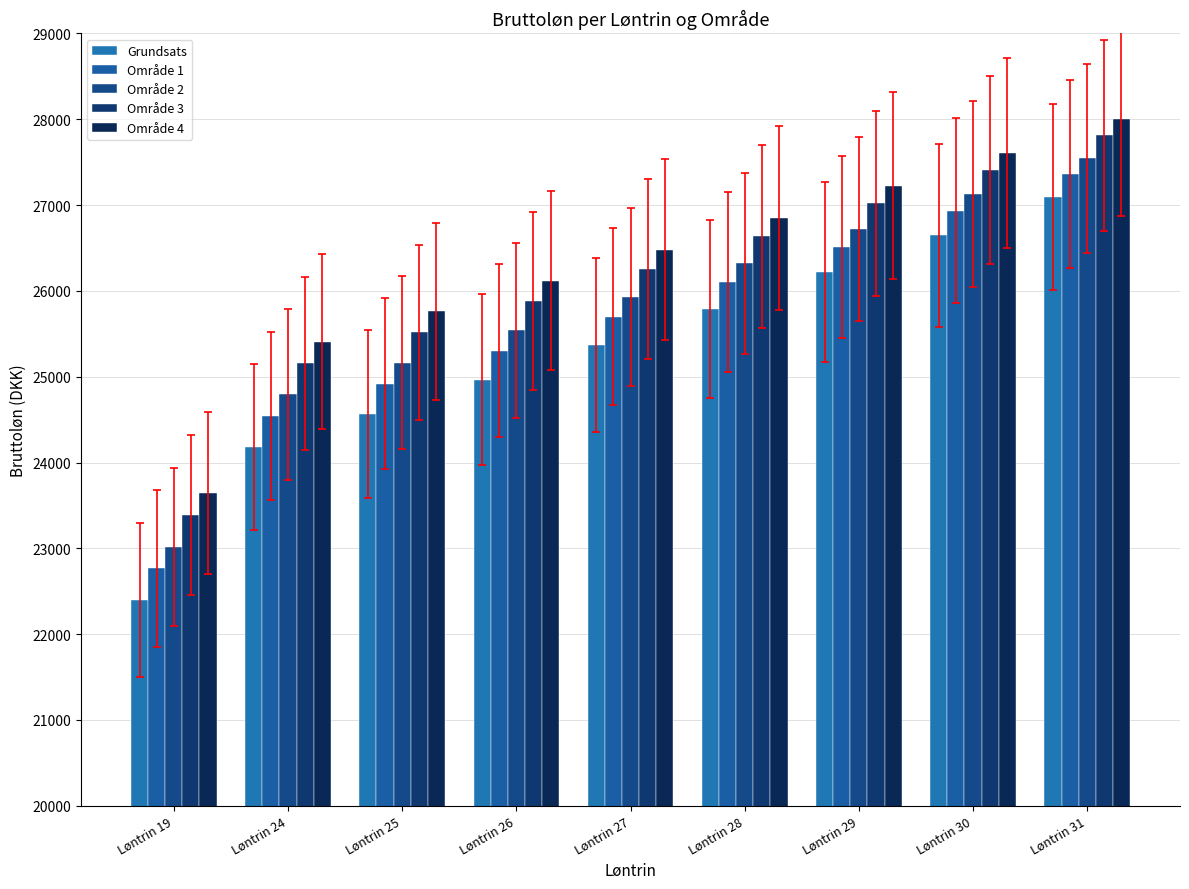

At which label does Område 1 reach its peak?

Løntrin 31